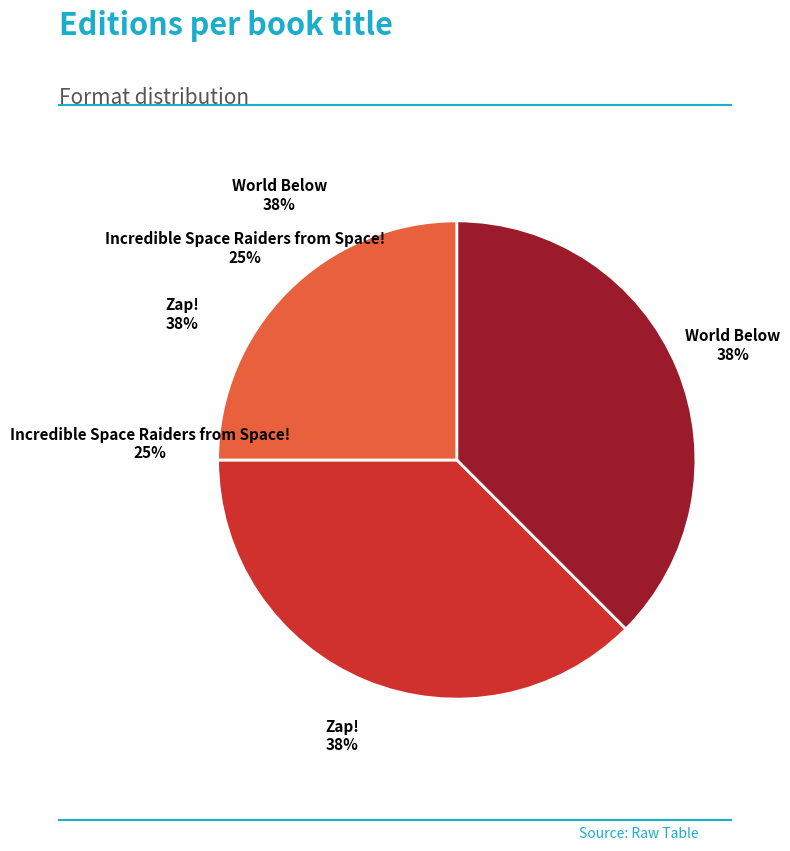

What is the change in value from Zap! to Incredible Space Raiders from Space!?

-1